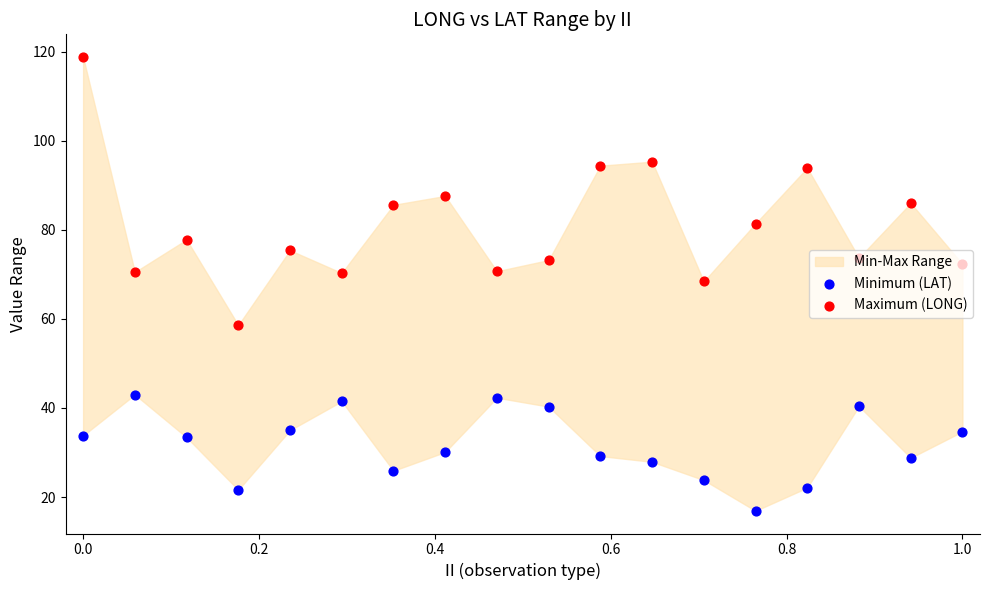

Is the value of Minimum (LAT) at 11 greater than the value of Maximum (LONG) at 0.0?

No